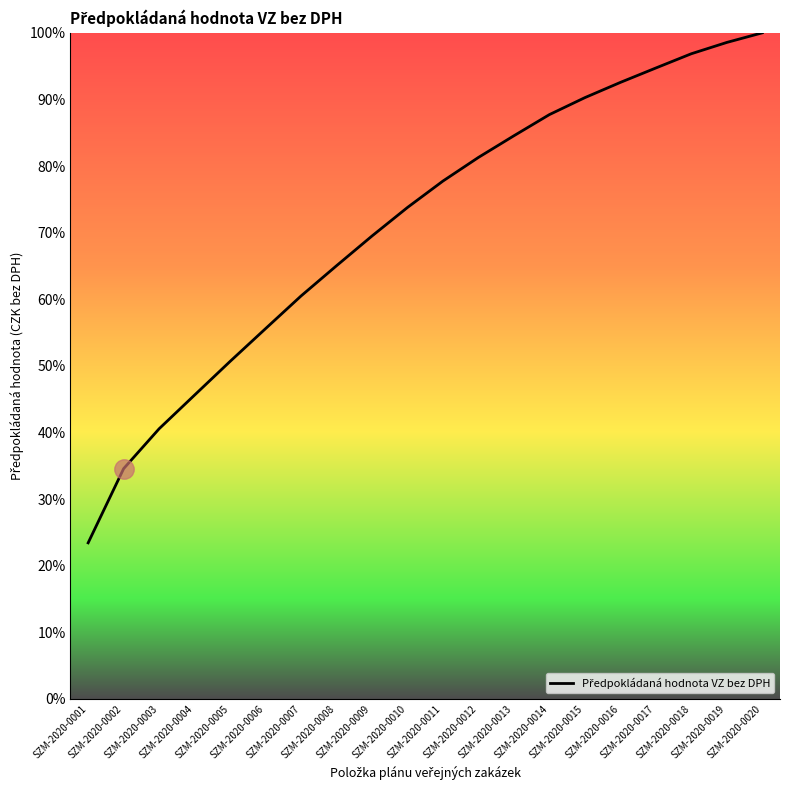

Reading right to left, extract all data points from this chart.

100.0	98.6	96.9	94.7	92.6	90.3	87.7	84.5	81.3	77.7	73.8	69.5	65.0	60.5	55.6	50.7	45.6	40.5	34.6	23.4